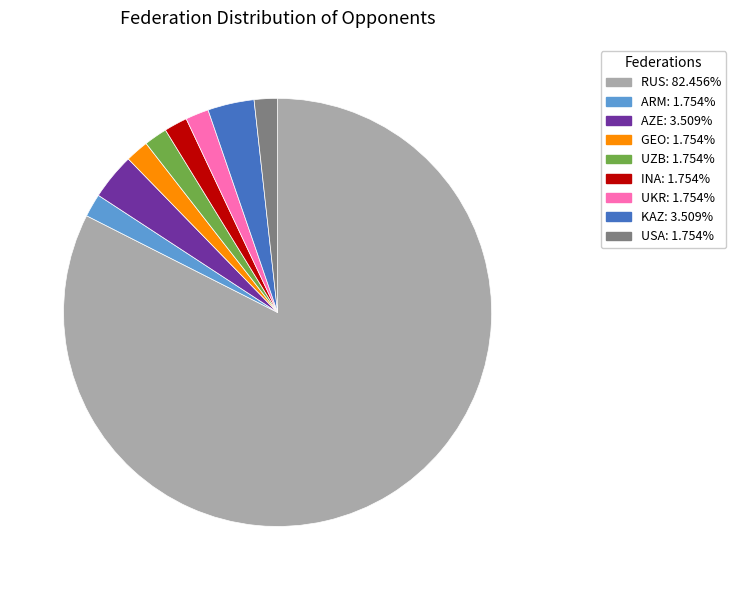

Is there a majority slice in this chart?

Yes